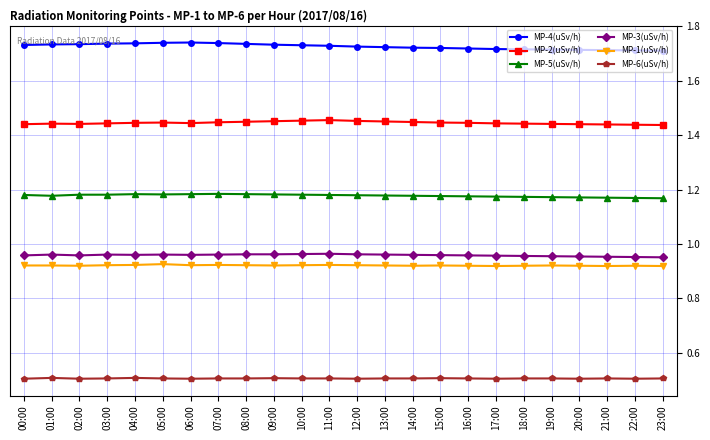

The value of MP-5(uSv/h) at 20:00 is 0.5. True or false?

False